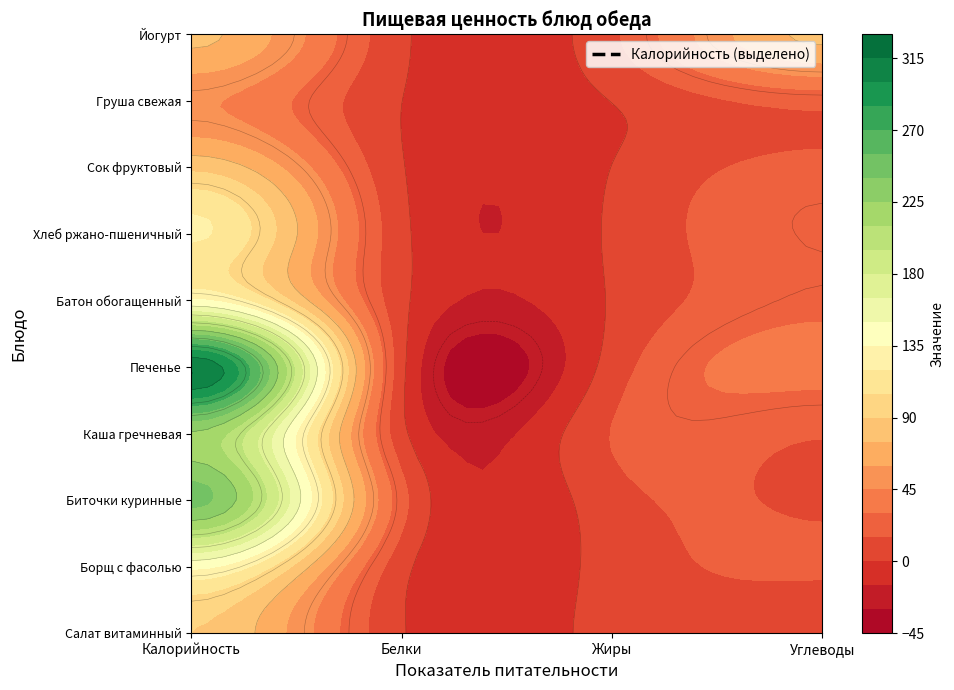

At which category does the chart reach its peak across all series?

Калорийность